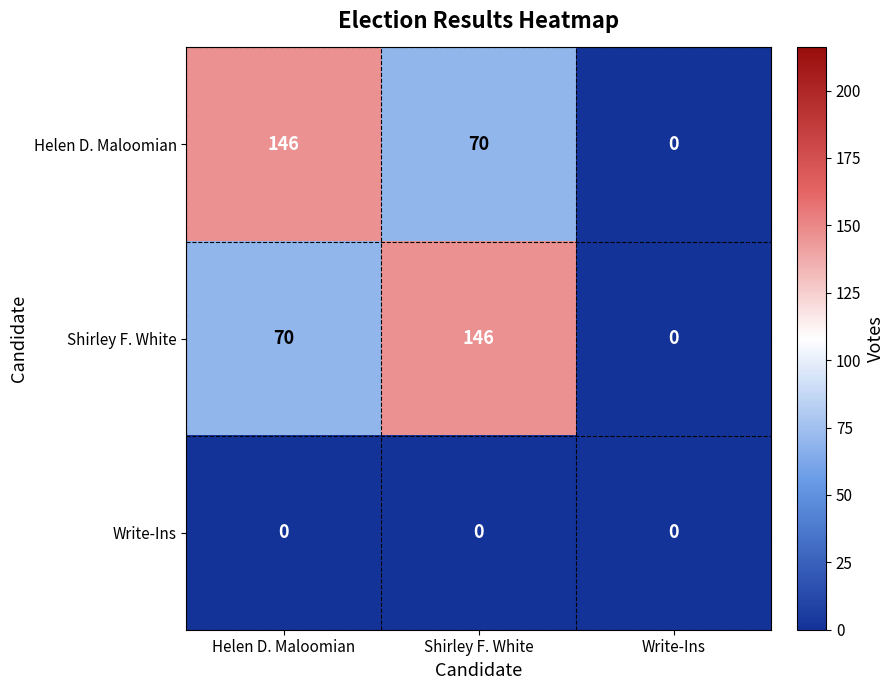

Which series changed the most between Shirley F. White and Write-Ins?

Shirley F. White